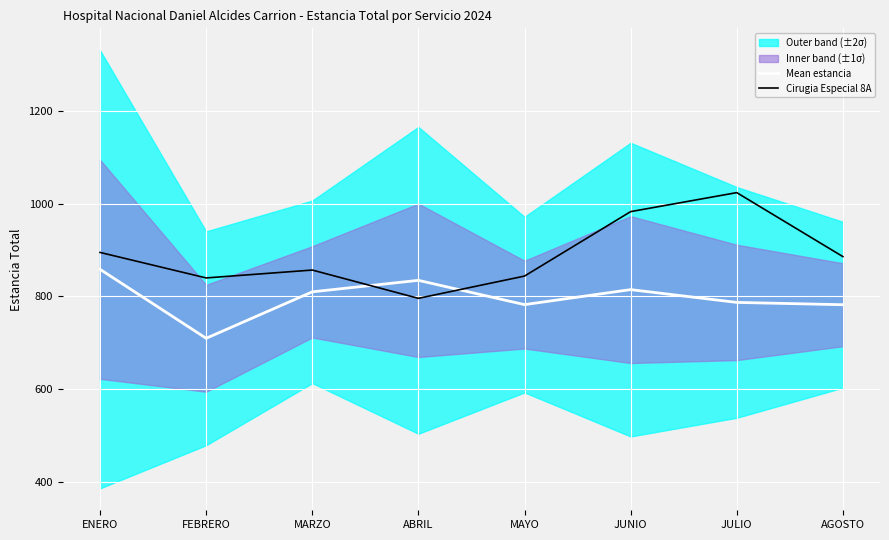

List the series in order of their overall mean, highest first.

Cirugia Especial 8A, Mean estancia